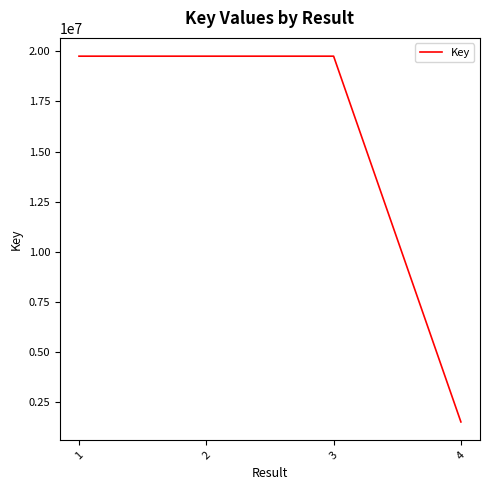

Is it true that the value at 3 is 19750729?

True